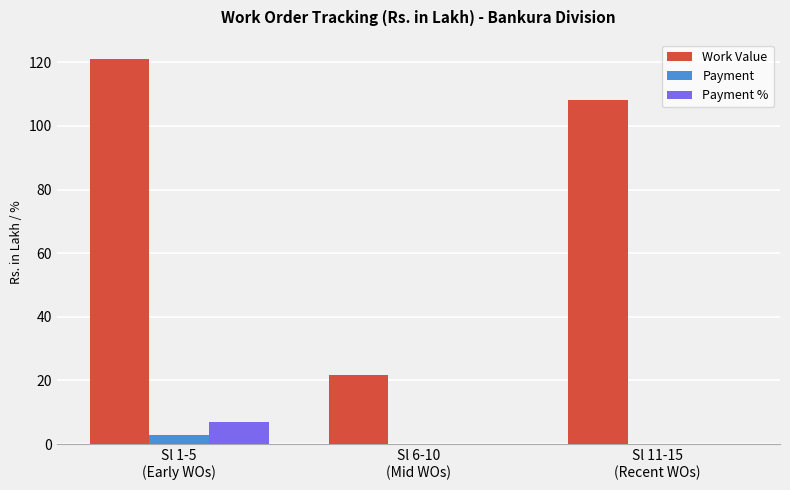

What is the highest value of the Payment series?

2.8